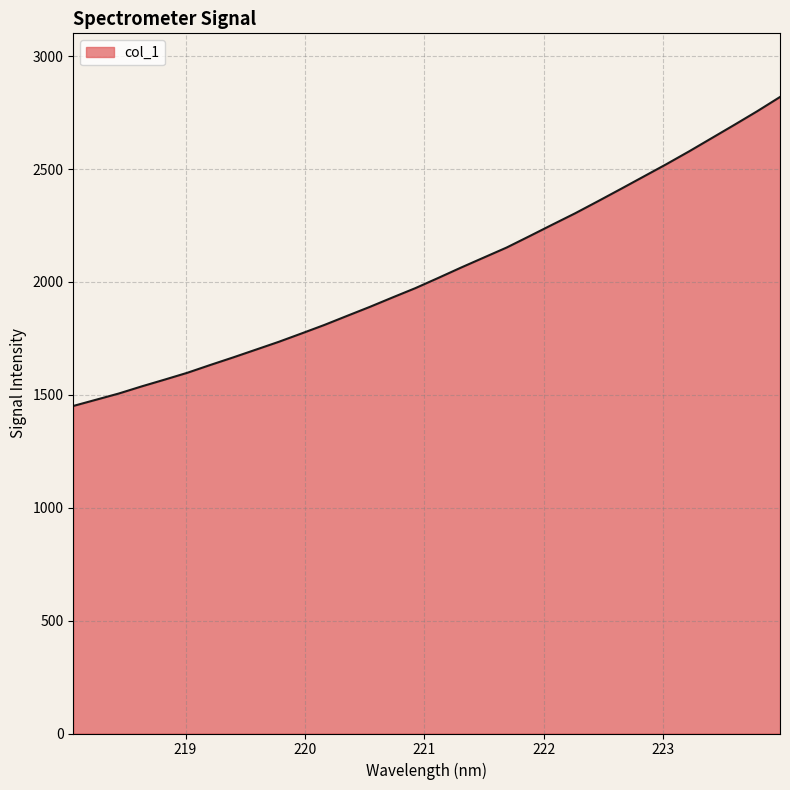

What is the smallest value displayed?

1450.8